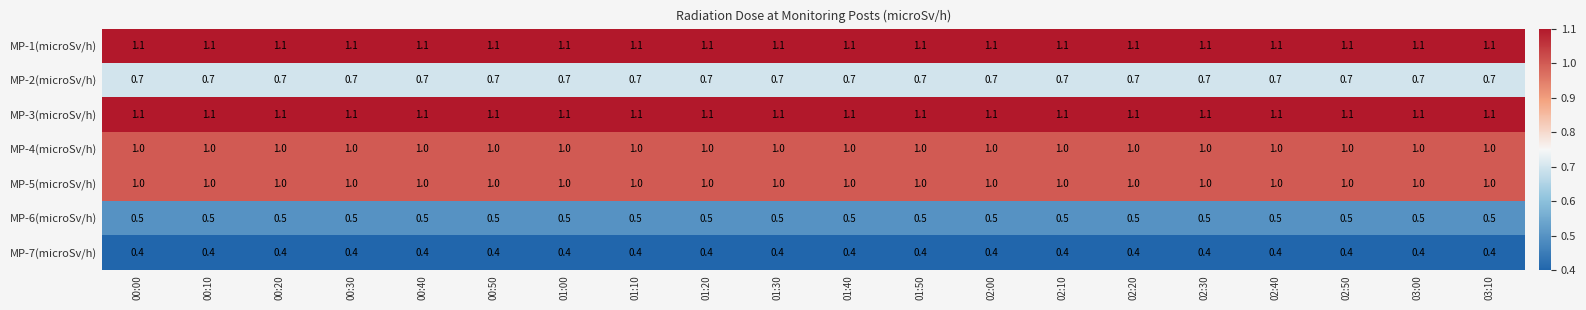

True or false: MP-2(microSv/h) has a value of 0.7 at 01:10.

True